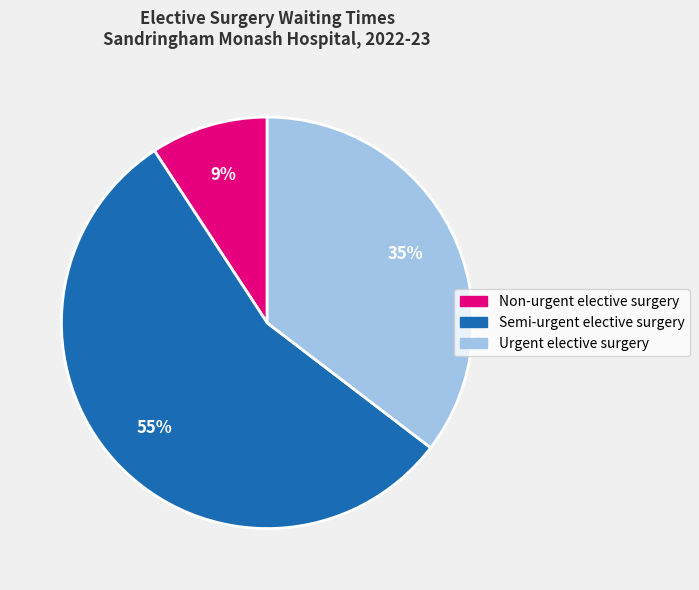

True or false: Semi-urgent elective surgery accounts for 65% of the total.

False